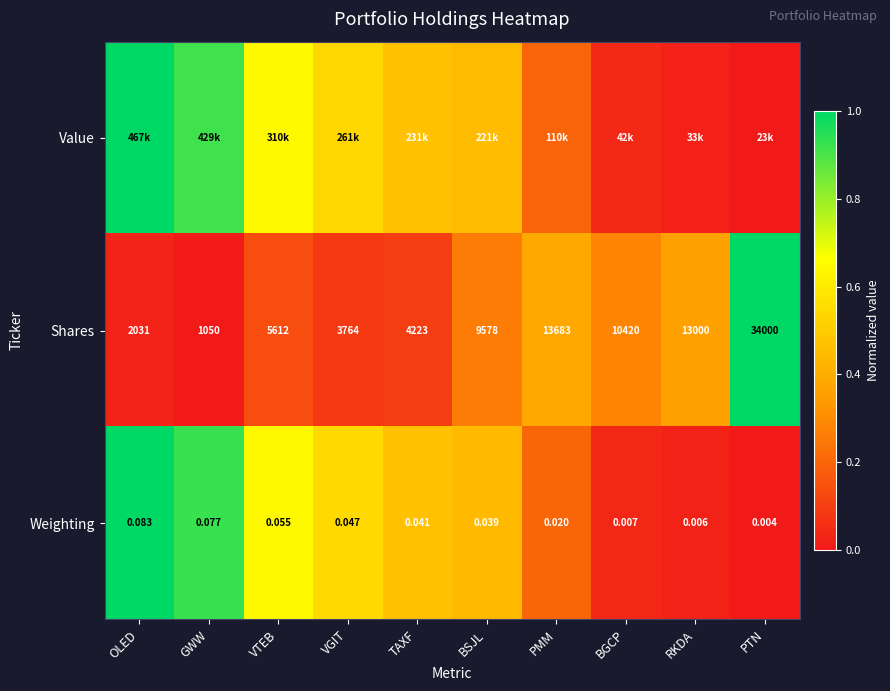

Rank the categories by Weighting value from highest to lowest.

OLED, GWW, VTEB, VGIT, TAXF, BSJL, PMM, BGCP, RKDA, PTN